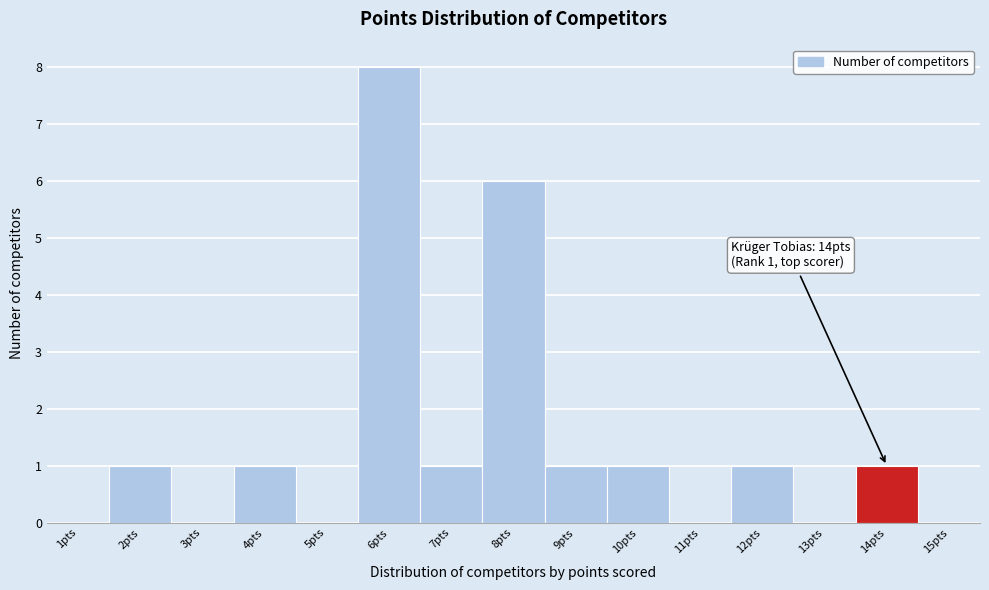

Over which range of the x-axis is the bar tallest?

5.5 to 6.5